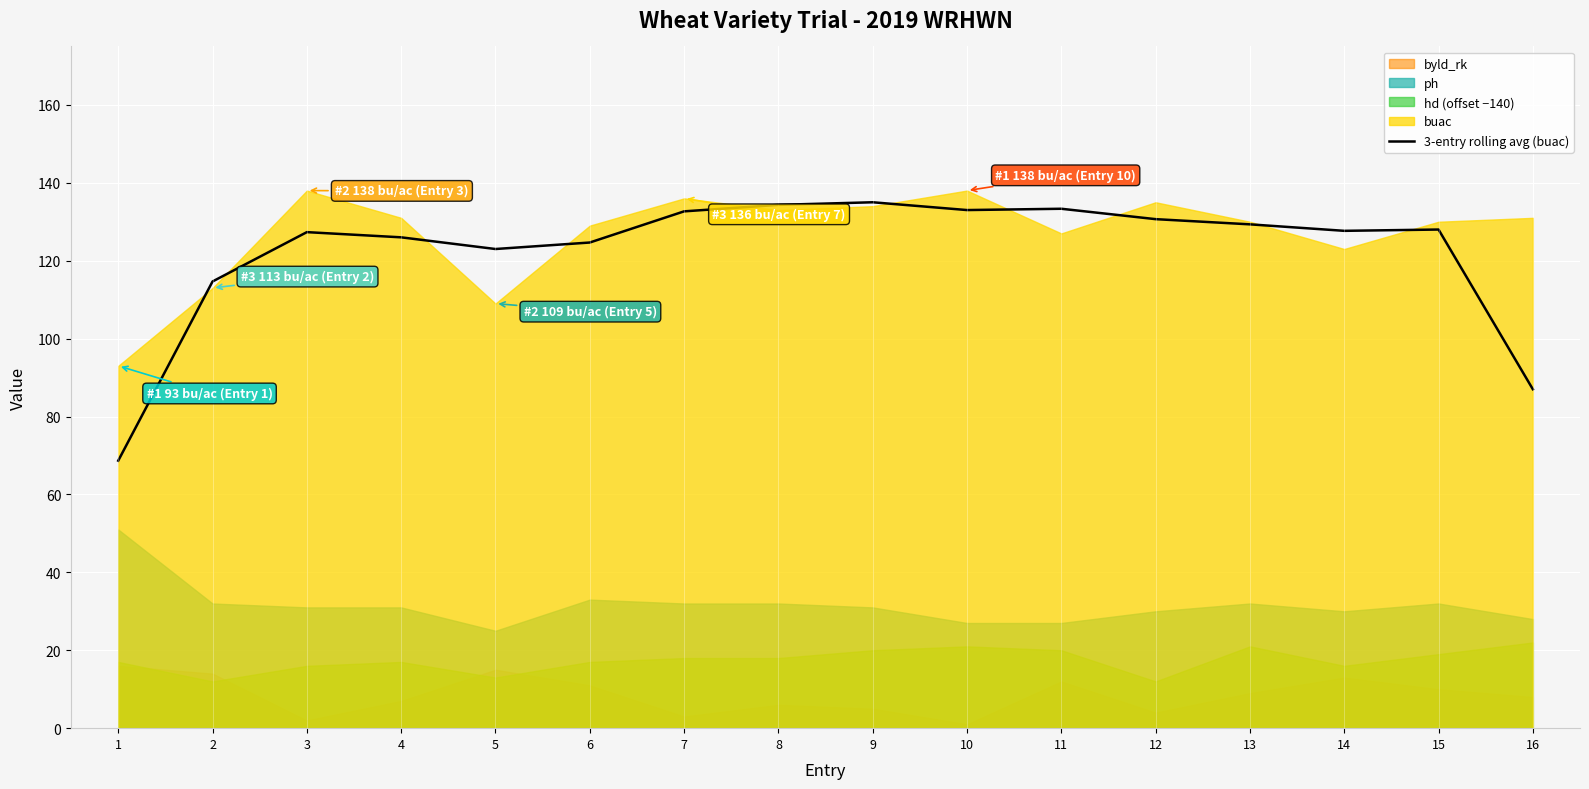

Reading left to right, list all the values displayed in this chart.

68.7	114.7	127.3	126.0	123.0	124.7	132.7	134.3	135.0	133.0	133.3	130.7	129.3	127.7	128.0	87.0